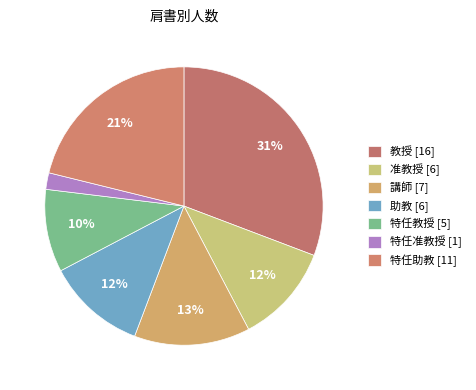

To the nearest percent, what portion does 准教授 represent?

12%